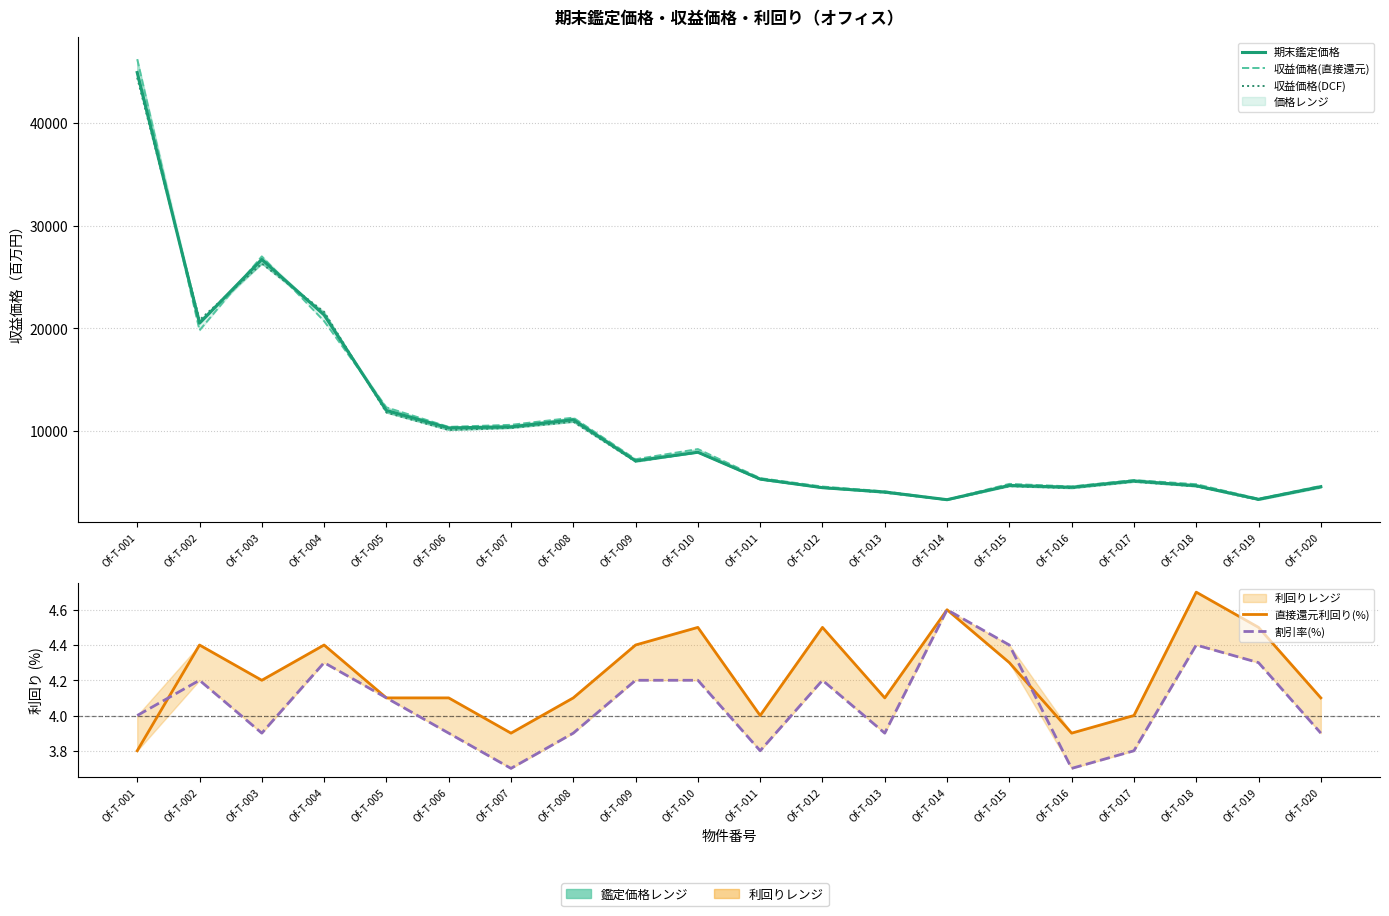

Between Of-T-006 and Of-T-010, which is larger?

Of-T-006